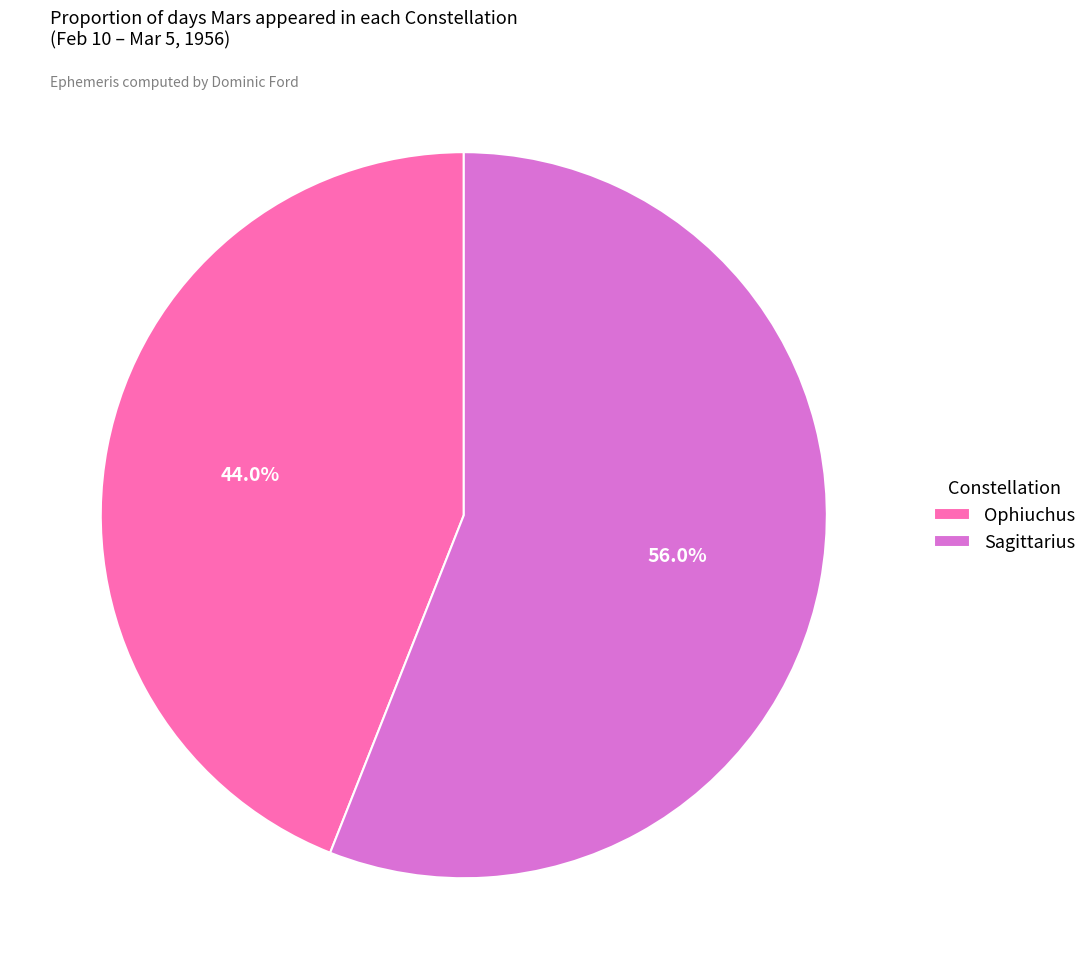

To the nearest percent, what is the difference between the Sagittarius and Ophiuchus slice percentages?

12%